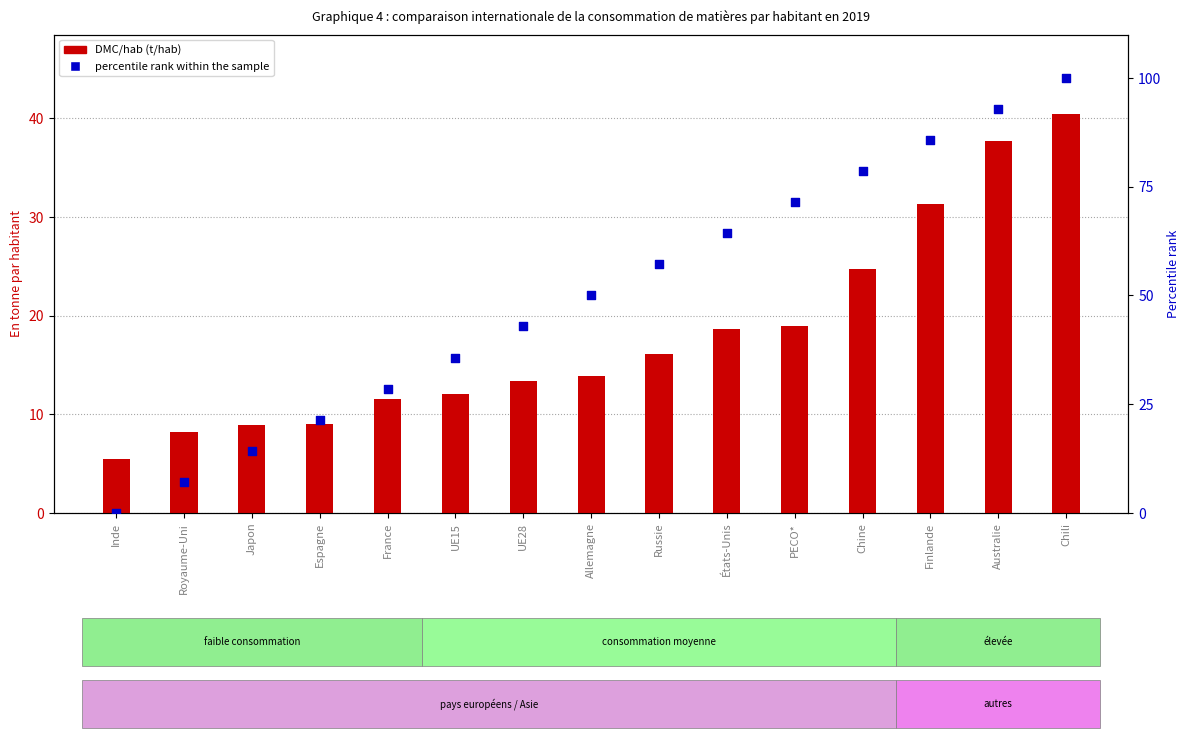

At how many categories does at least one series exceed 83?

3